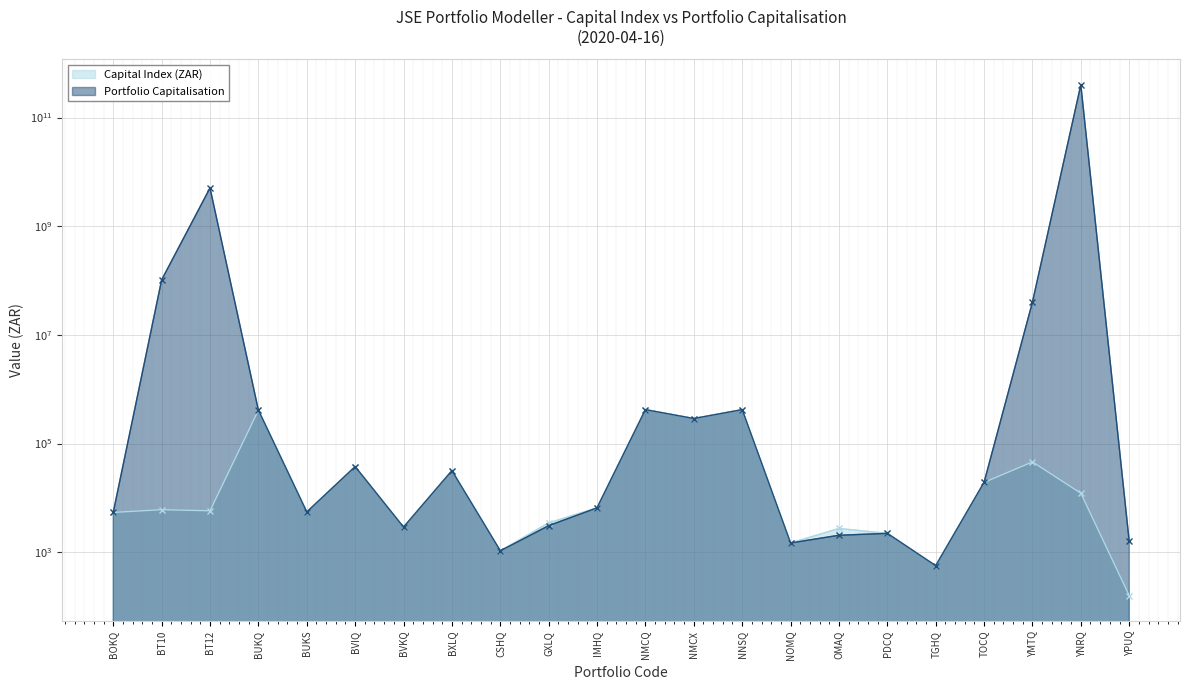

In Portfolio Capitalisation, how many points are lower than both neighbors (excluding endpoints)?

6